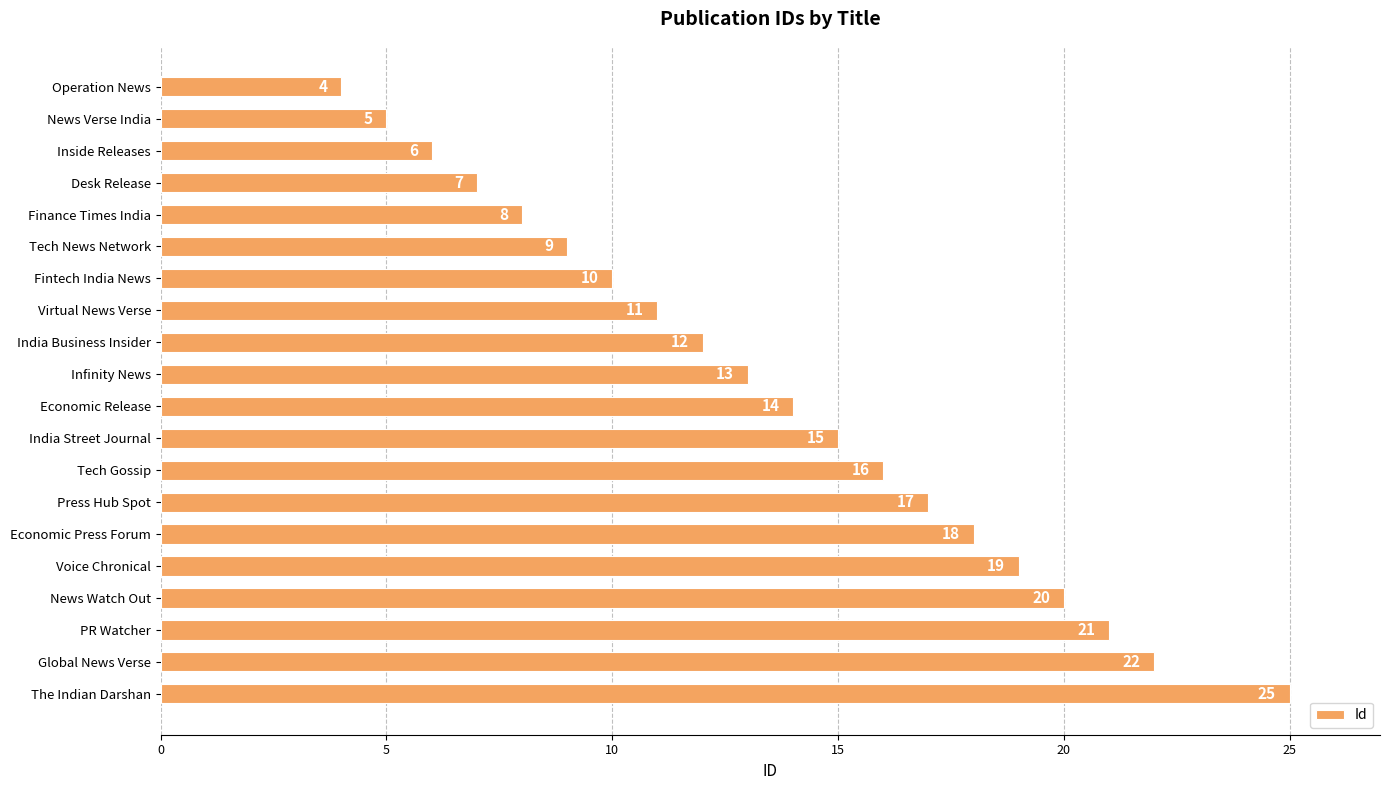

Does the chart contain stacked bars?

No